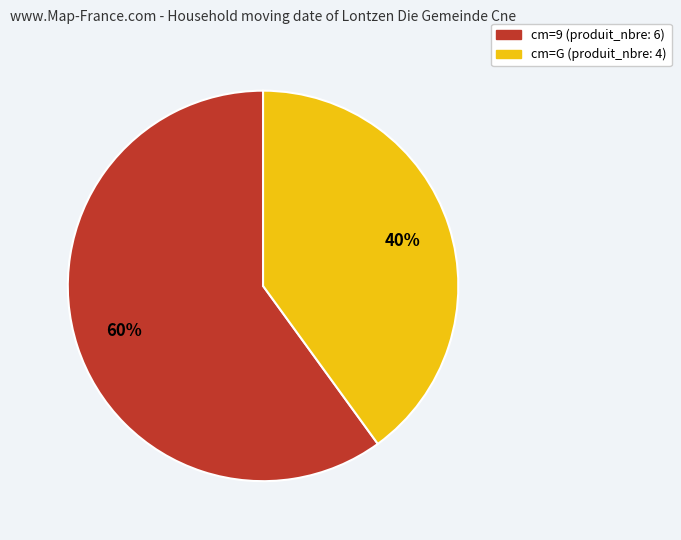

Is there any slice that represents more than half of the pie?

Yes